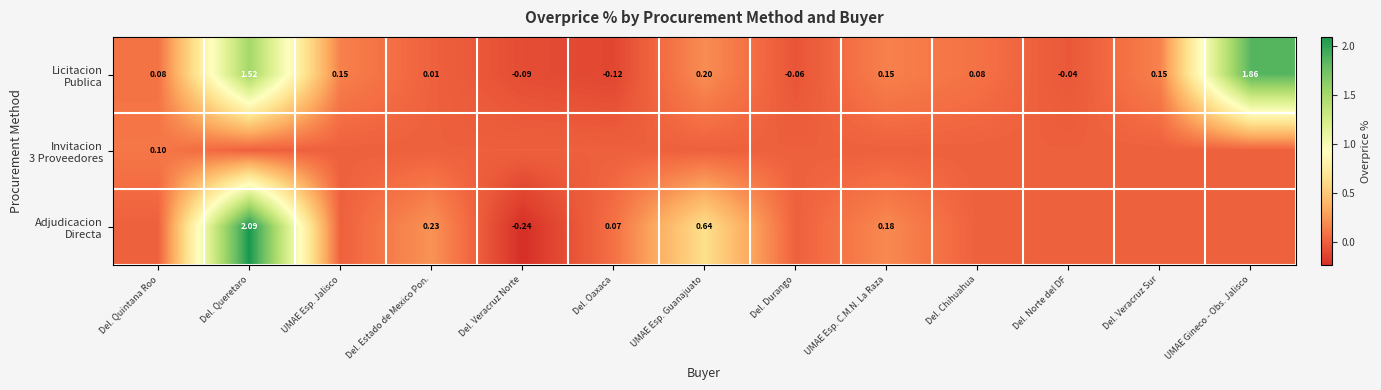

Which has a higher value, UMAE Esp. C.M.N. La Raza or Del. Chihuahua?

UMAE Esp. C.M.N. La Raza